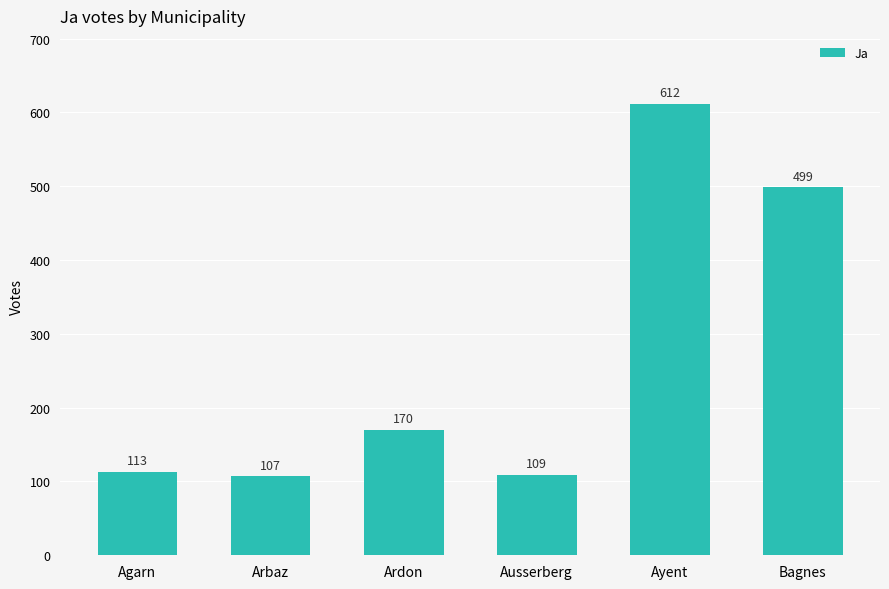

What is the sum of the values at Ayent and Ausserberg?

721